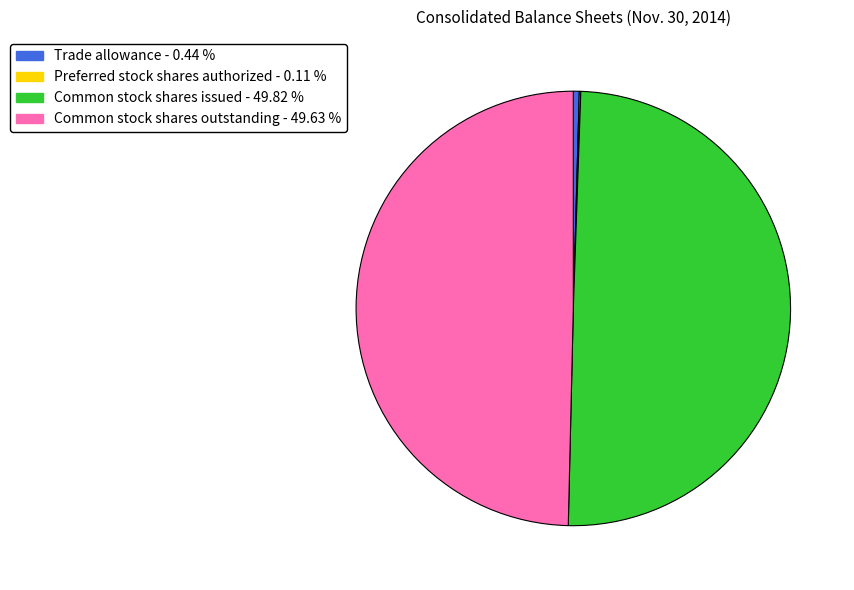

What is the ratio of the value at Common stock shares issued - 49.82 % to the value at Common stock shares outstanding - 49.63 %?

1.0